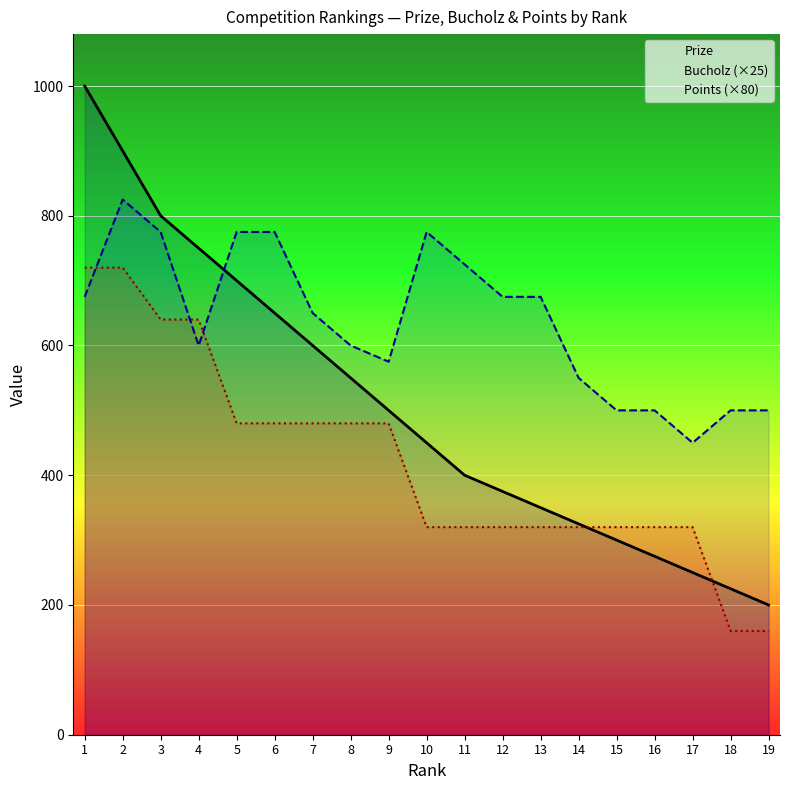

How many values in the Points (×80) series exceed 320?

9